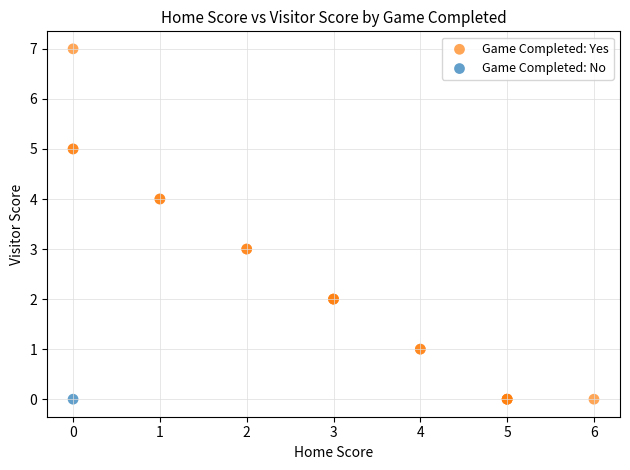

What are all the series names shown in the legend?

Game Completed: Yes, Game Completed: No